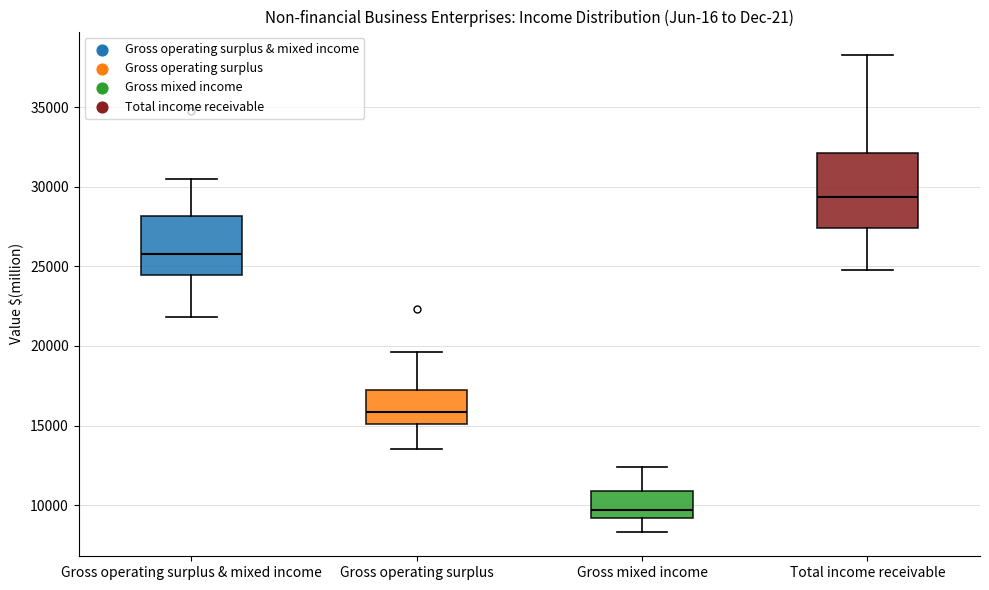

Which box's median line is the highest?

Total income receivable